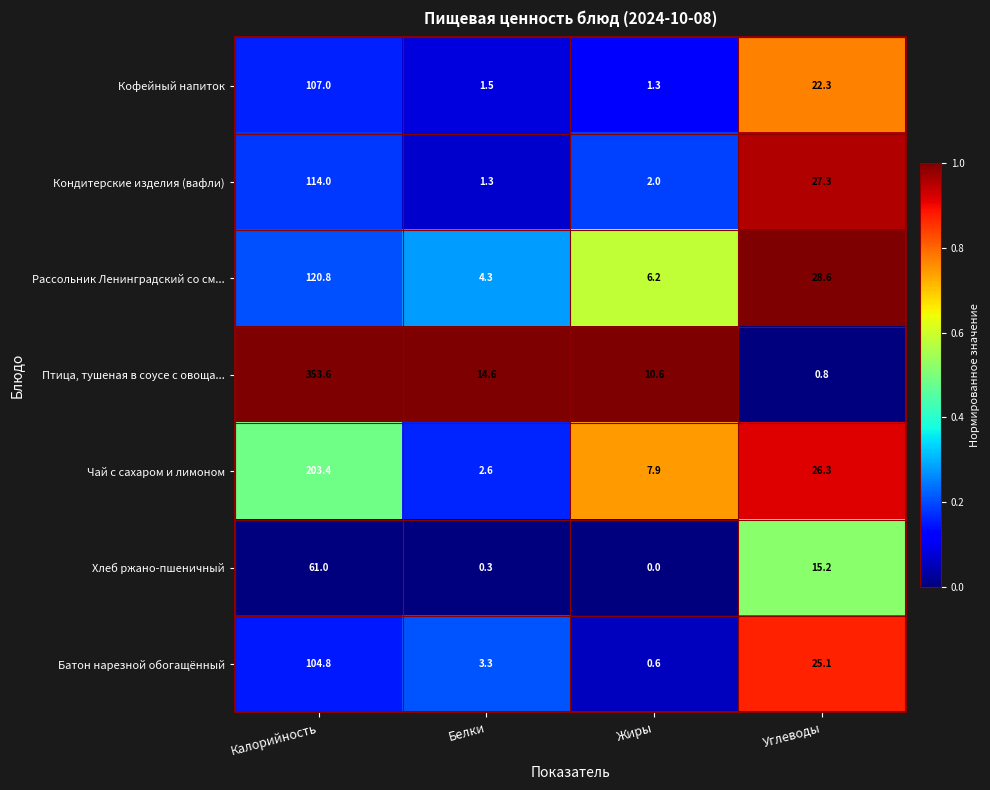

At which category is the sum across all series the highest?

Калорийность